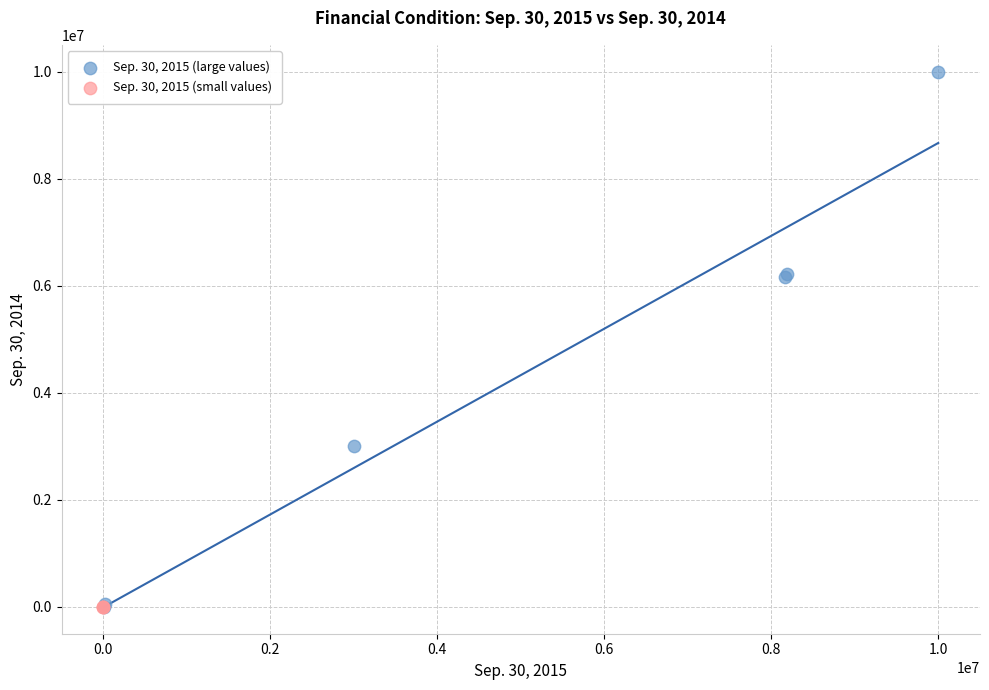

Which series contains the highest Y value?

Sep. 30, 2015 (large values)